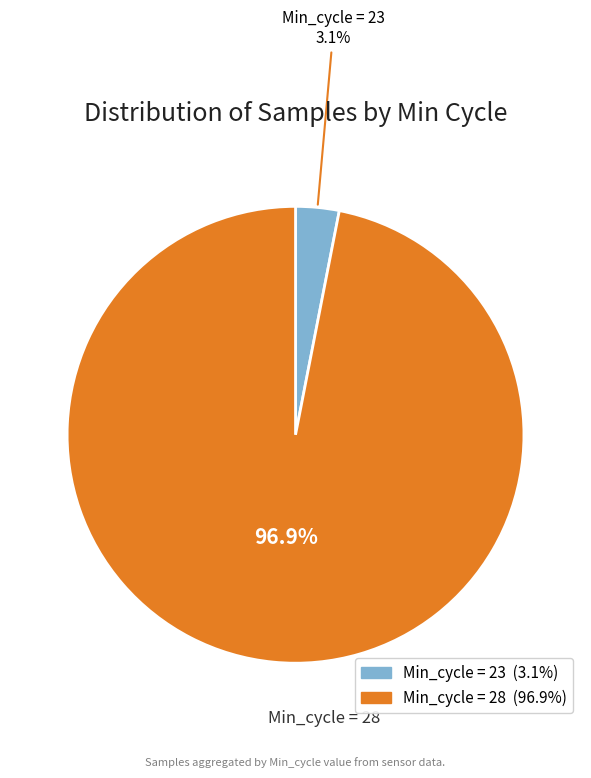

Does any single category account for the majority?

Yes